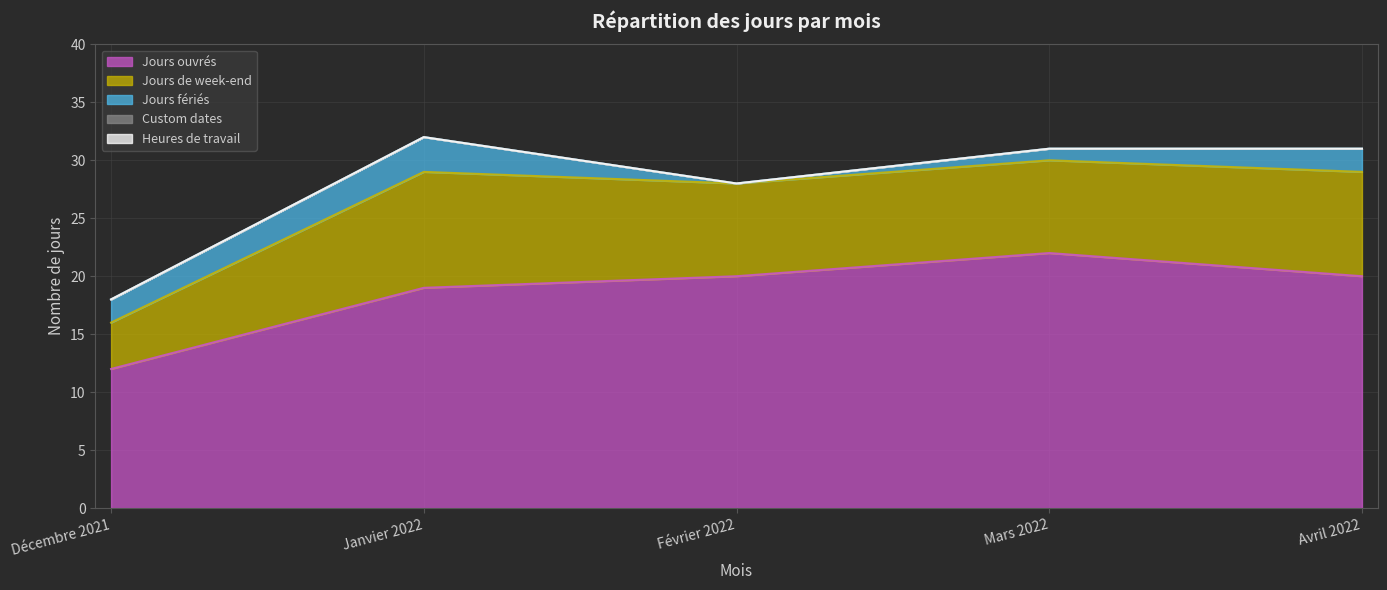

Reading left to right, extract all data points from this chart.

Jours ouvrés: 12	19	20	22	20
Jours de week-end: 4	10	8	8	9
Jours fériés: 2	3	0	1	2
Custom dates: 0	0	0	0	0
Heures de travail: 0	0	0	0	0